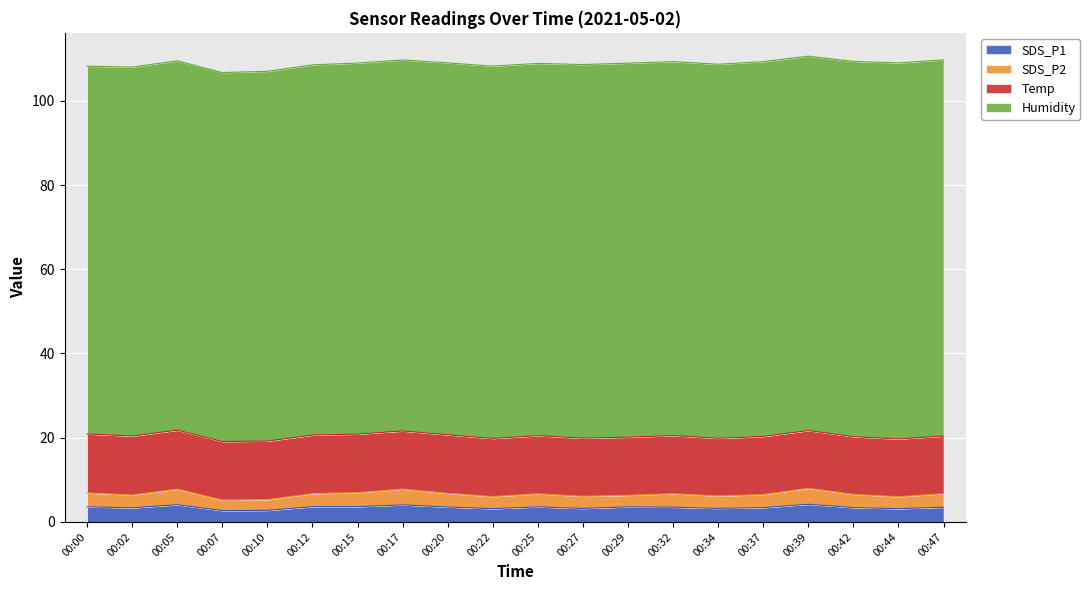

What is the total value across all series at 00:22?

108.2